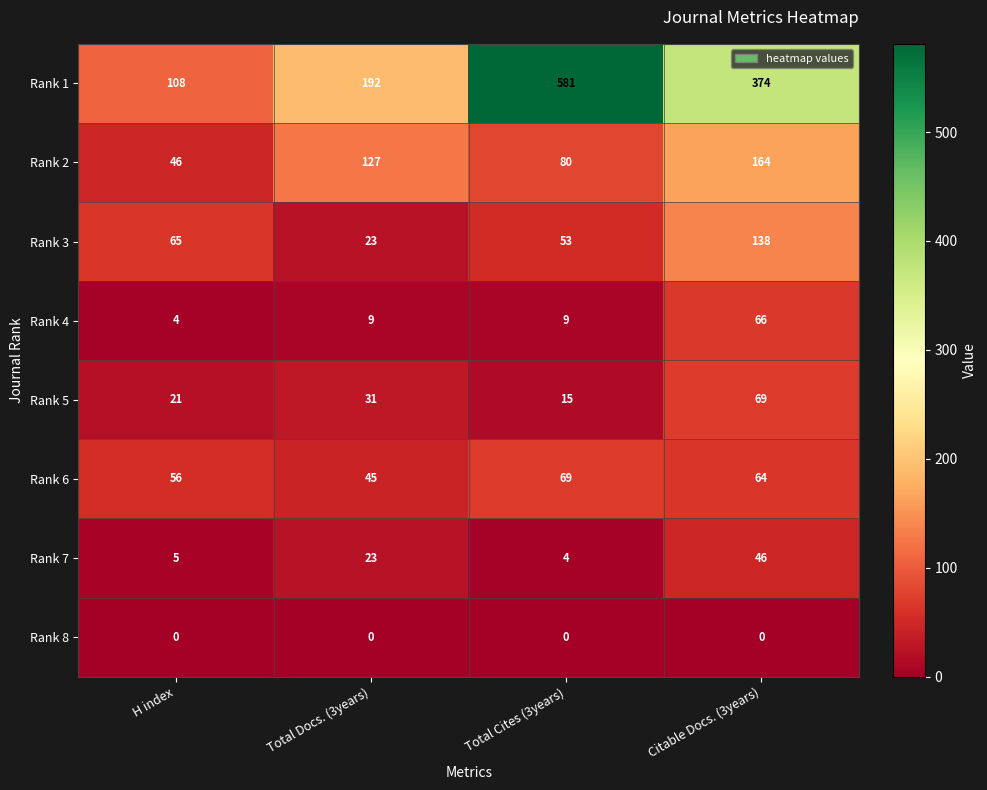

The Rank 7 series shows 46 at Citable Docs. (3years). True or false?

True